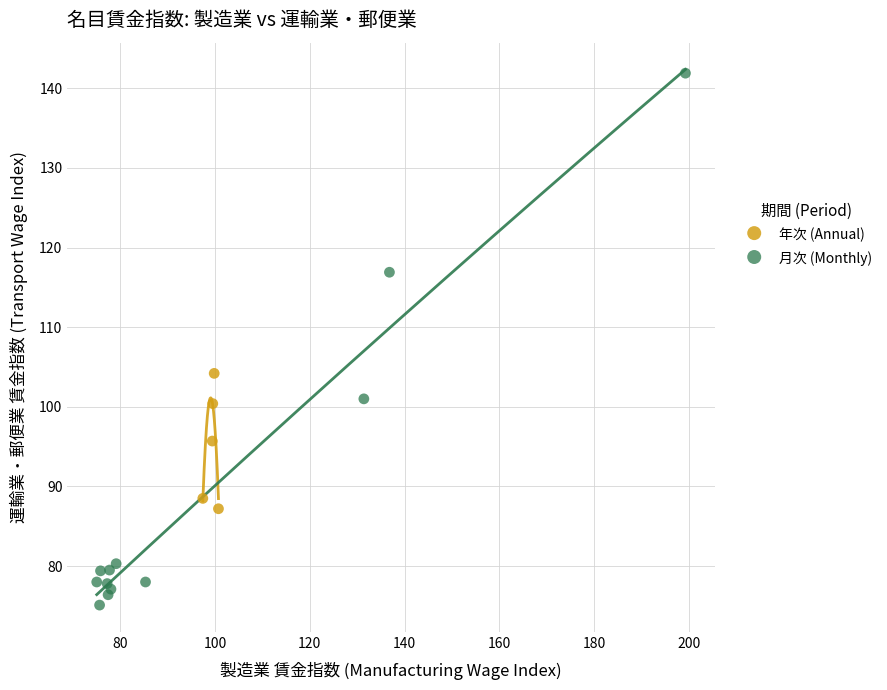

What are all the series names shown in the legend?

年次 (Annual), 月次 (Monthly)